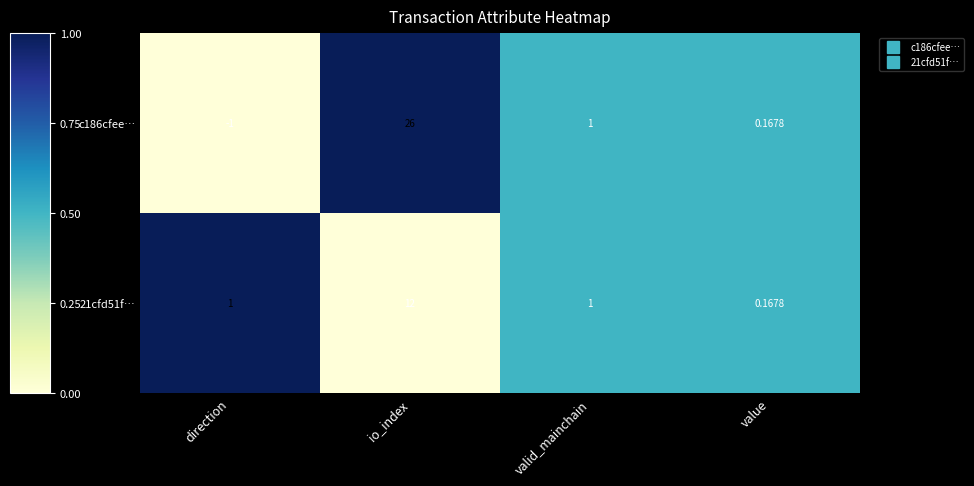

Which category has the highest value across all series?

io_index